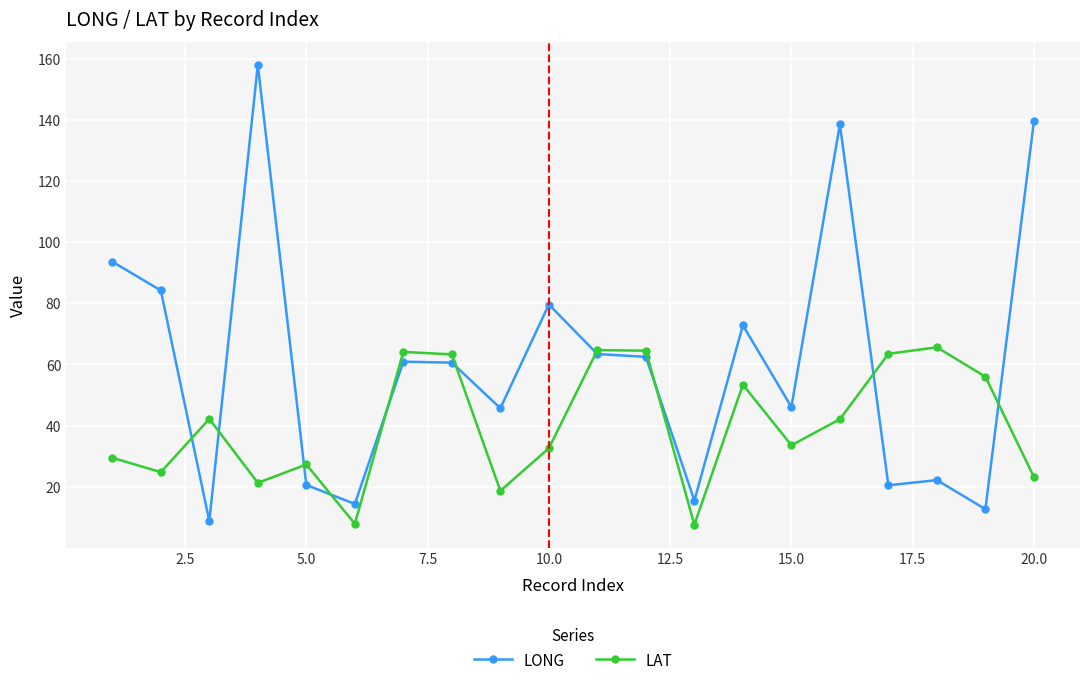

List the series in order of their overall mean, highest first.

LONG, LAT